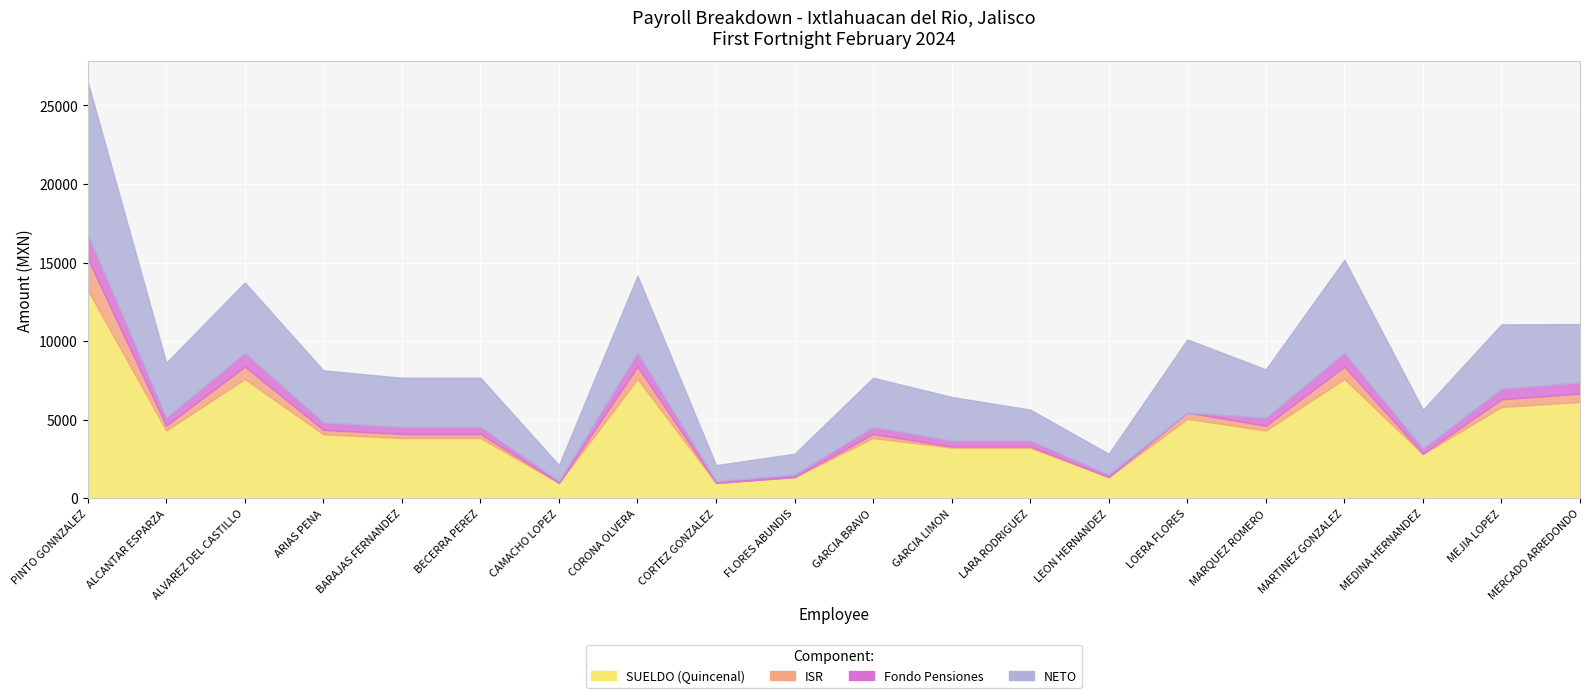

Rank the categories by SUELDO (Quincenal) value from highest to lowest.

PINTO GONNZALEZ, ALVAREZ DEL CASTILLO, CORONA OLVERA, MARTINEZ GONZALEZ, MERCADO ARREDONDO, MEJIA LOPEZ, LOERA FLORES, ALCANTAR ESPARZA, MARQUEZ ROMERO, ARIAS PENA, BARAJAS FERNANDEZ, BECERRA PEREZ, GARCIA BRAVO, GARCIA LIMON, LARA RODRIGUEZ, MEDINA HERNANDEZ, FLORES ABUNDIS, LEON HERNANDEZ, CAMACHO LOPEZ, CORTEZ GONZALEZ